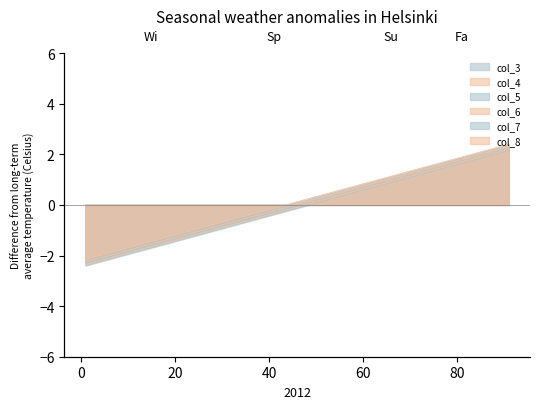

Rank the series at 51 from highest to lowest value.

col_6, col_8, col_5, col_4, col_7, col_3